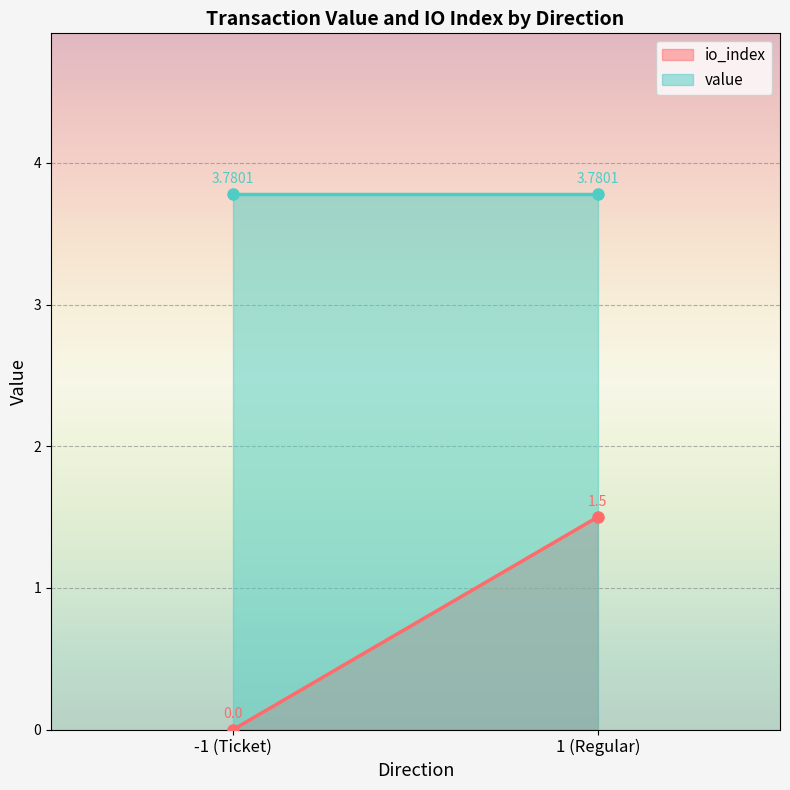

What is the difference between the highest and lowest values at -1_0?

3.8